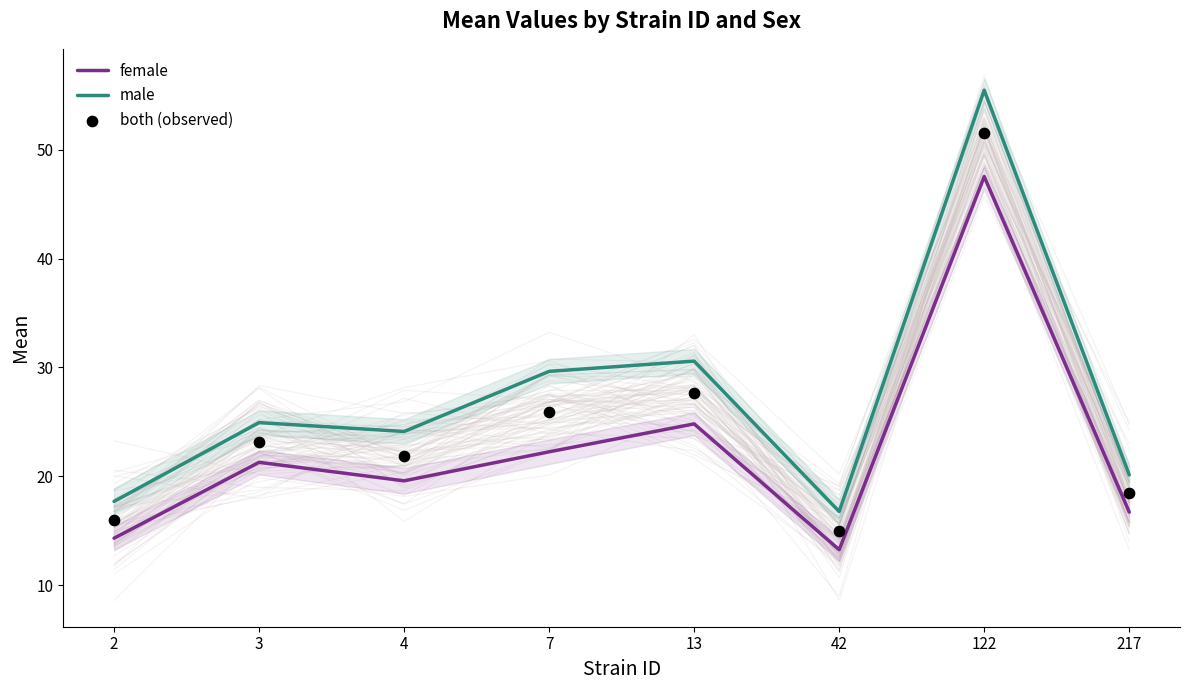

Which series contains the highest Y value?

male